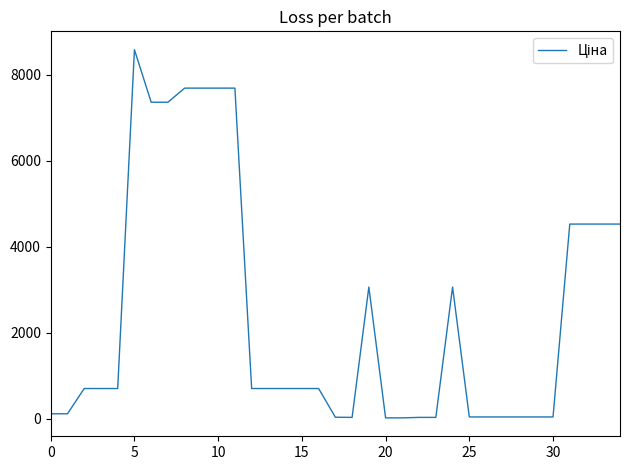

What is the label of the 6th point from the right?

29